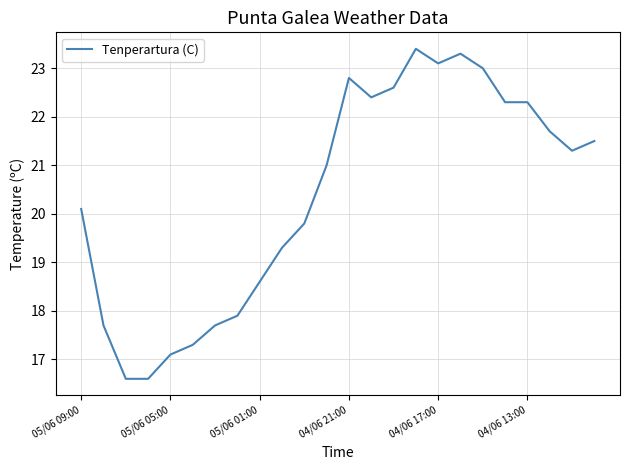

What is the difference between the maximum and minimum values?

6.8